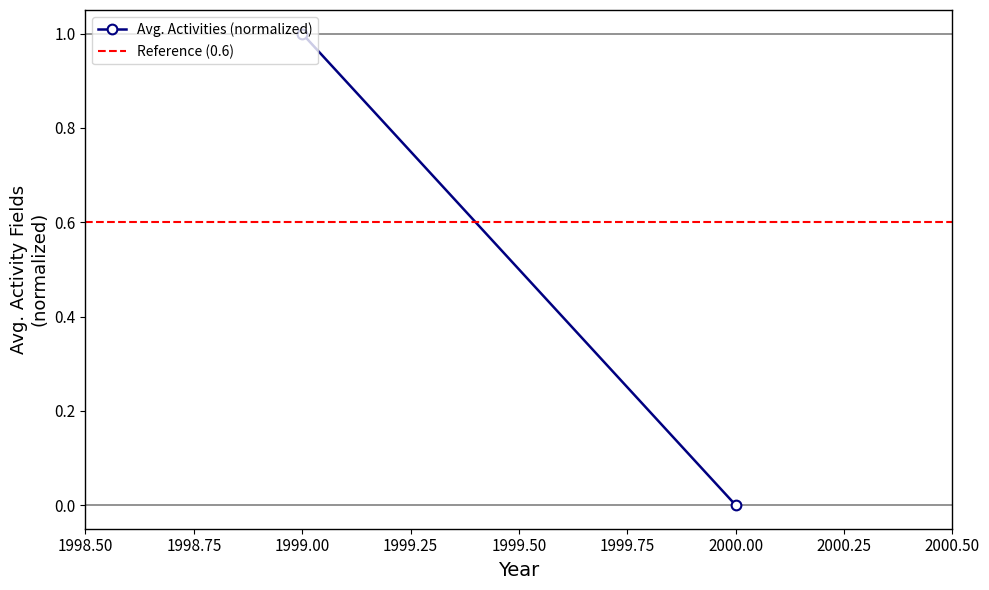

What is the highest value of the Reference (0.6) series?

0.6